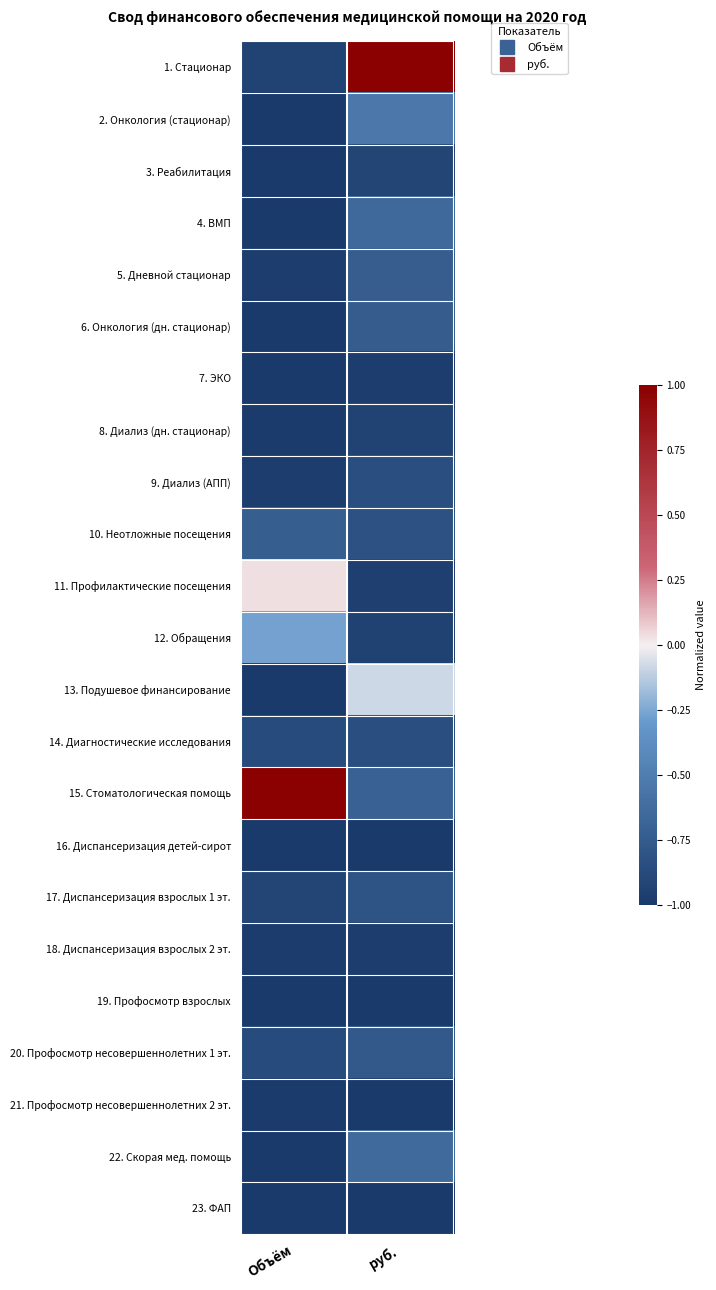

Reading left to right, list all the values displayed in this chart.

1. Стационар: Объём=-0.9	руб.=1.0
2. Онкология (стационар): Объём=-1.0	руб.=-0.5
3. Реабилитация: Объём=-1.0	руб.=-0.9
4. ВМП: Объём=-1.0	руб.=-0.6
5. Дневной стационар: Объём=-1.0	руб.=-0.7
6. Онкология (дн. стационар): Объём=-1.0	руб.=-0.7
7. ЭКО: Объём=-1.0	руб.=-1.0
8. Диализ (дн. стационар): Объём=-1.0	руб.=-0.9
9. Диализ (АПП): Объём=-1.0	руб.=-0.9
10. Неотложные посещения: Объём=-0.7	руб.=-0.8
11. Профилактические посещения: Объём=0.0	руб.=-1.0
12. Обращения: Объём=-0.3	руб.=-0.9
13. Подушевое финансирование: Объём=-1.0	руб.=-0.1
14. Диагностические исследования: Объём=-0.9	руб.=-0.8
15. Стоматологическая помощь: Объём=1.0	руб.=-0.7
16. Диспансеризация детей-сирот: Объём=-1.0	руб.=-1.0
17. Диспансеризация взрослых 1 эт.: Объём=-0.9	руб.=-0.8
18. Диспансеризация взрослых 2 эт.: Объём=-1.0	руб.=-1.0
19. Профосмотр взрослых: Объём=-1.0	руб.=-1.0
20. Профосмотр несовершеннолетних 1 эт.: Объём=-0.9	руб.=-0.8
21. Профосмотр несовершеннолетних 2 эт.: Объём=-1.0	руб.=-1.0
22. Скорая мед. помощь: Объём=-1.0	руб.=-0.6
23. ФАП: Объём=-1.0	руб.=-1.0